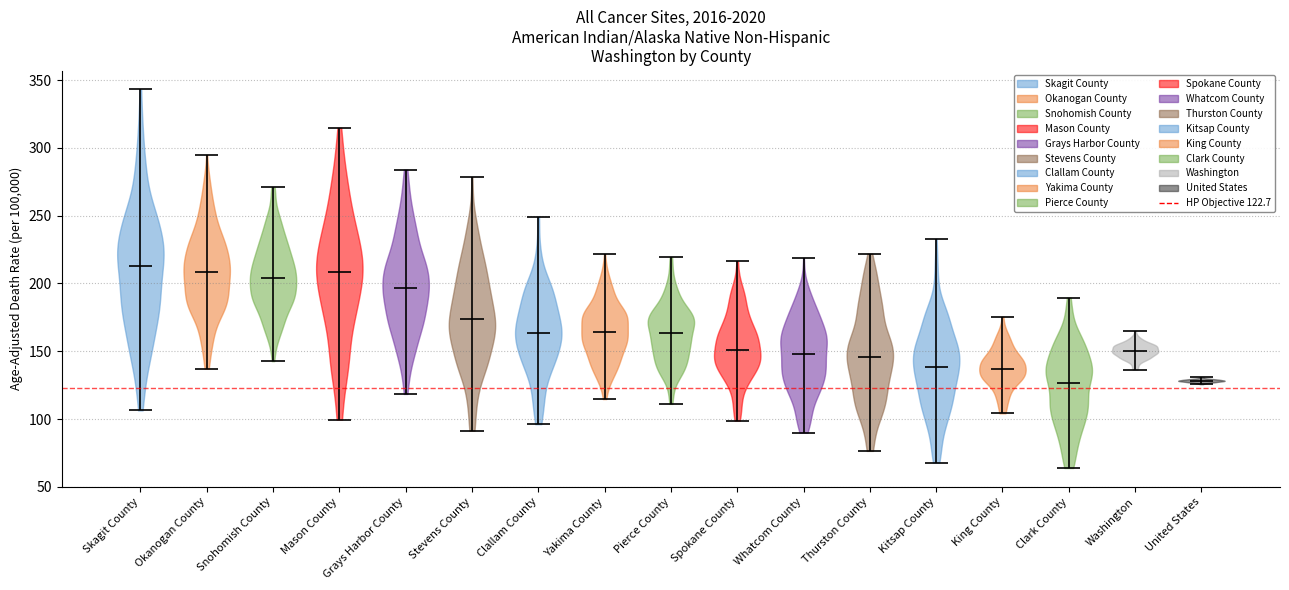

Where does the median line of the violin for Yakima County sit on the y-axis? The values are not printed on the chart, so give them approximately, as read against the axis.

165